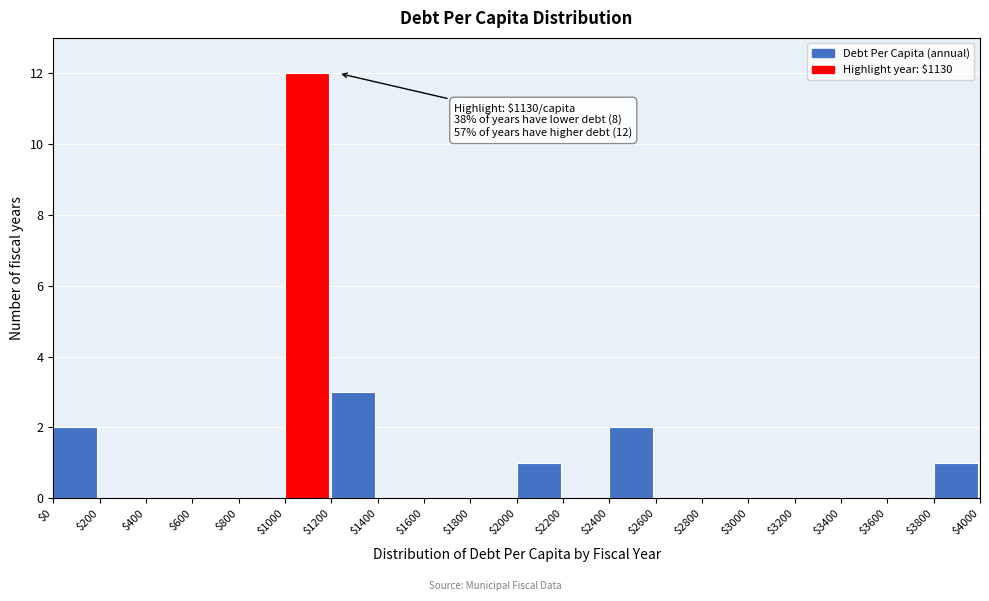

Over which range of the x-axis is the bar tallest?

$1000 to $1200